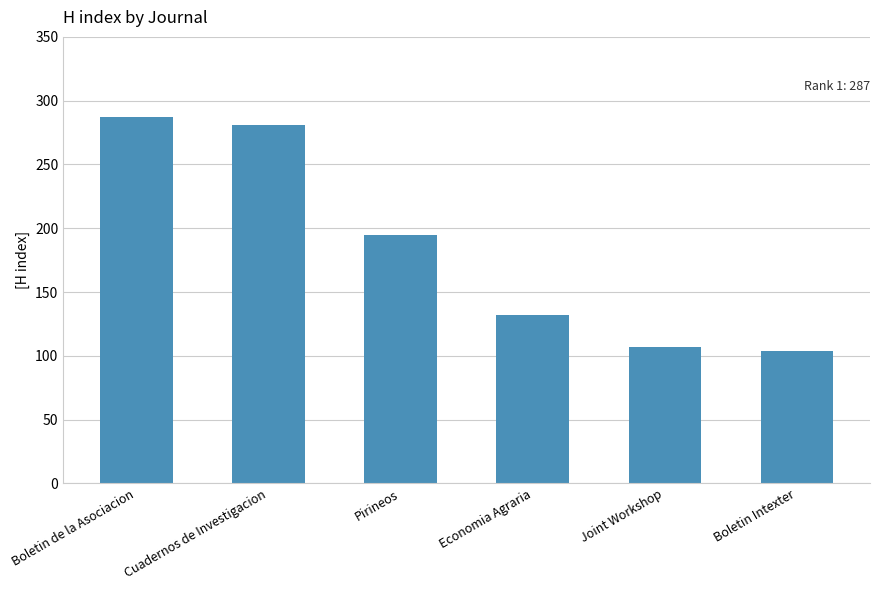

Read the value at Boletin de la Asociacion.

287